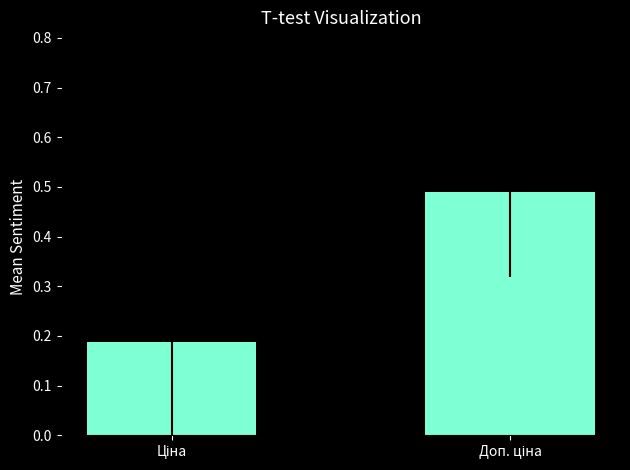

What is the difference between the maximum and minimum values?

0.3